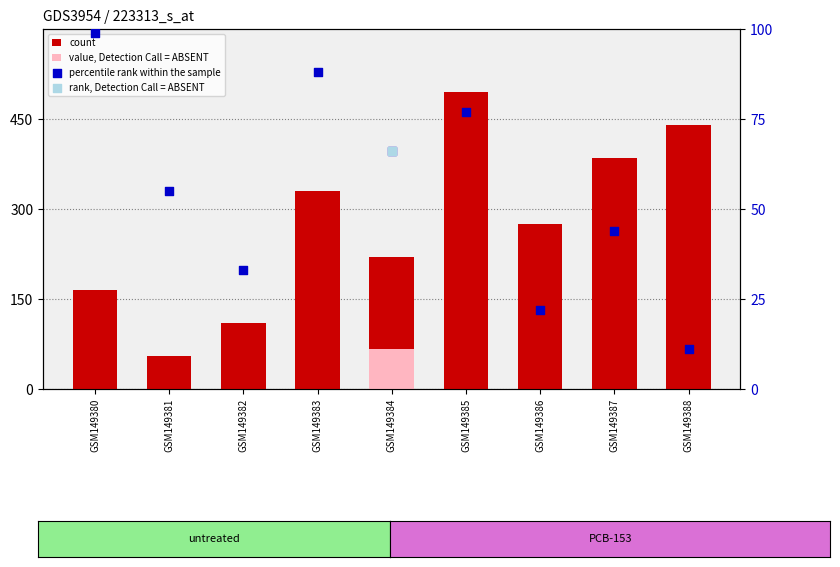

Which series contains the lowest Y value?

percentile rank within the sample